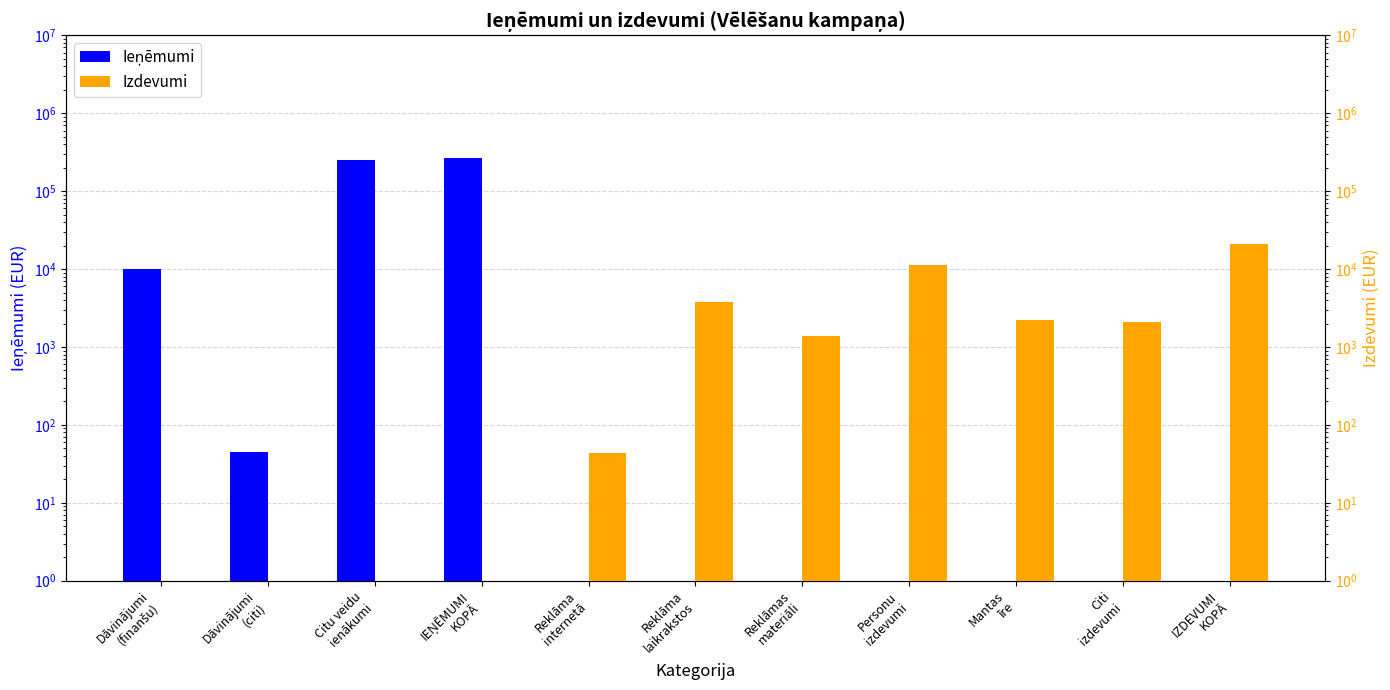

The value of Ieņēmumi at Reklāma
internetā is 109106.1. True or false?

False